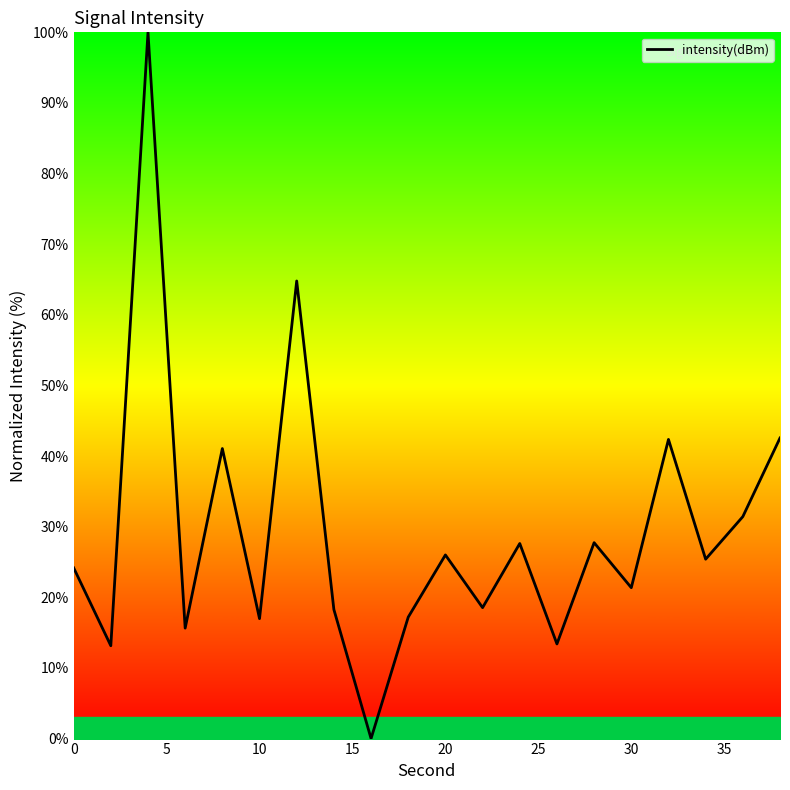

What is the greatest value displayed?

100.0